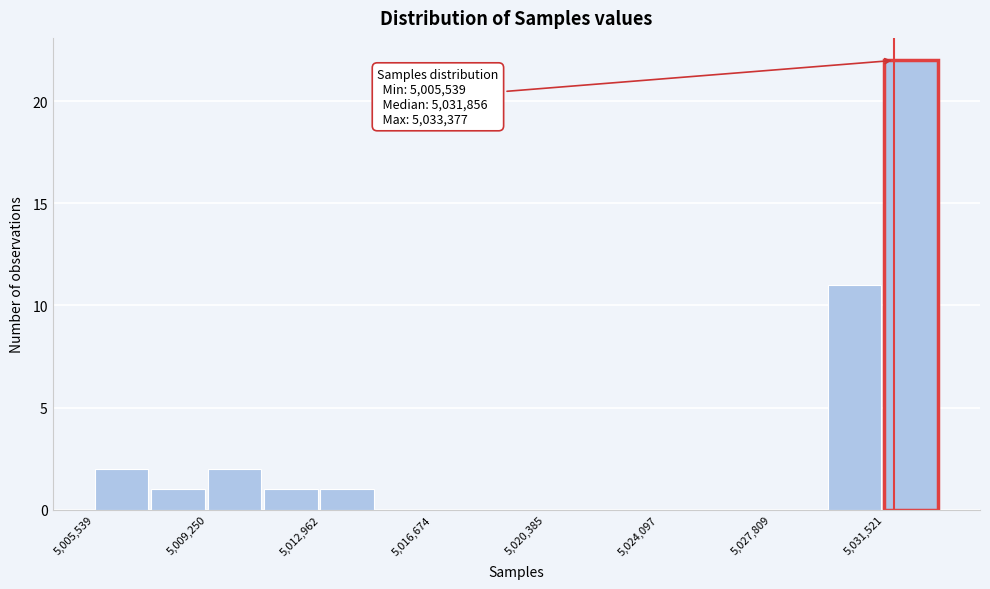

Read against the x-axis, roughly where is the centre of the tallest bar?

5032500